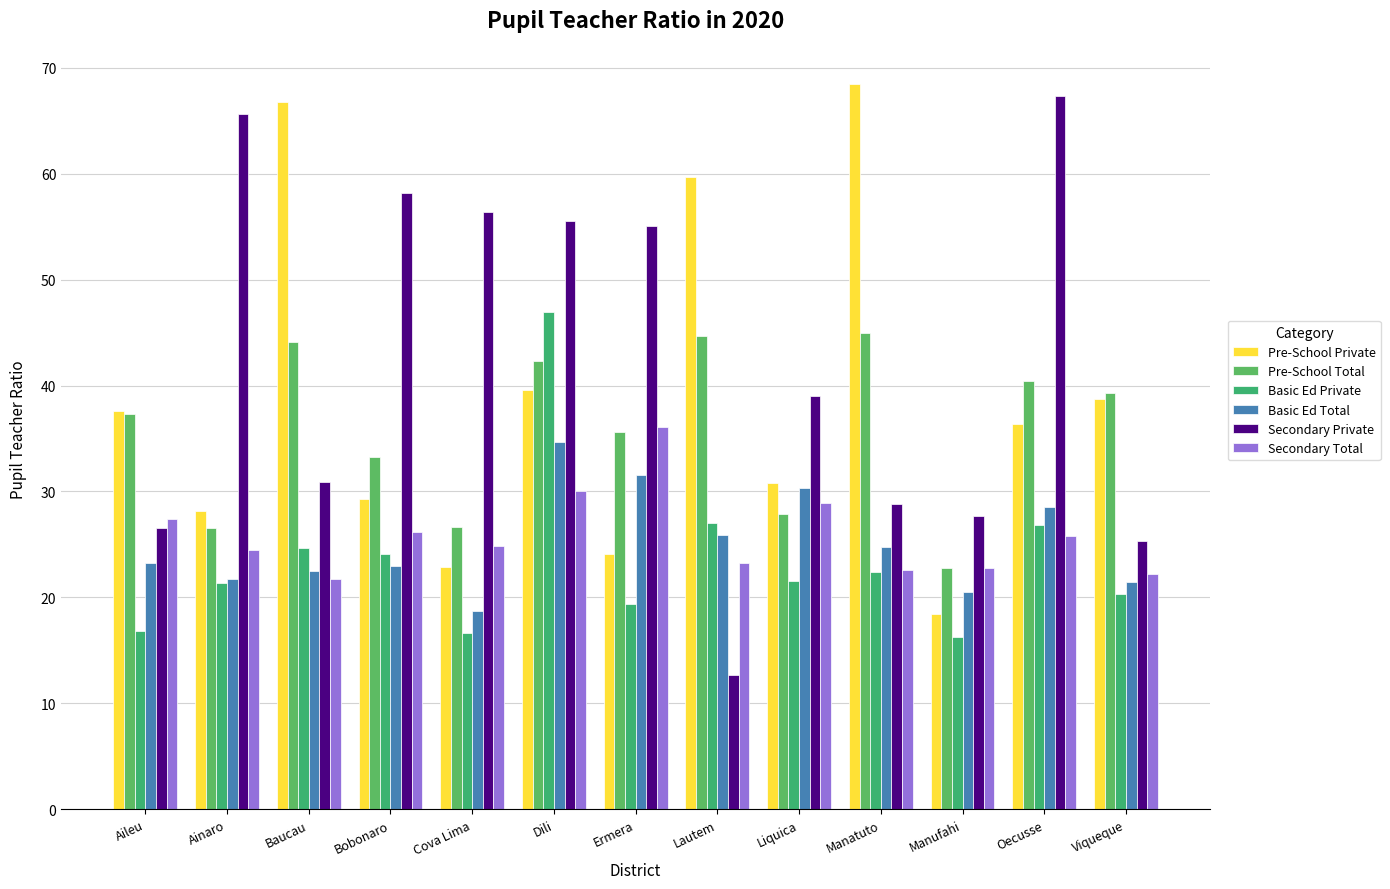

Count the number of categories in the chart.

13